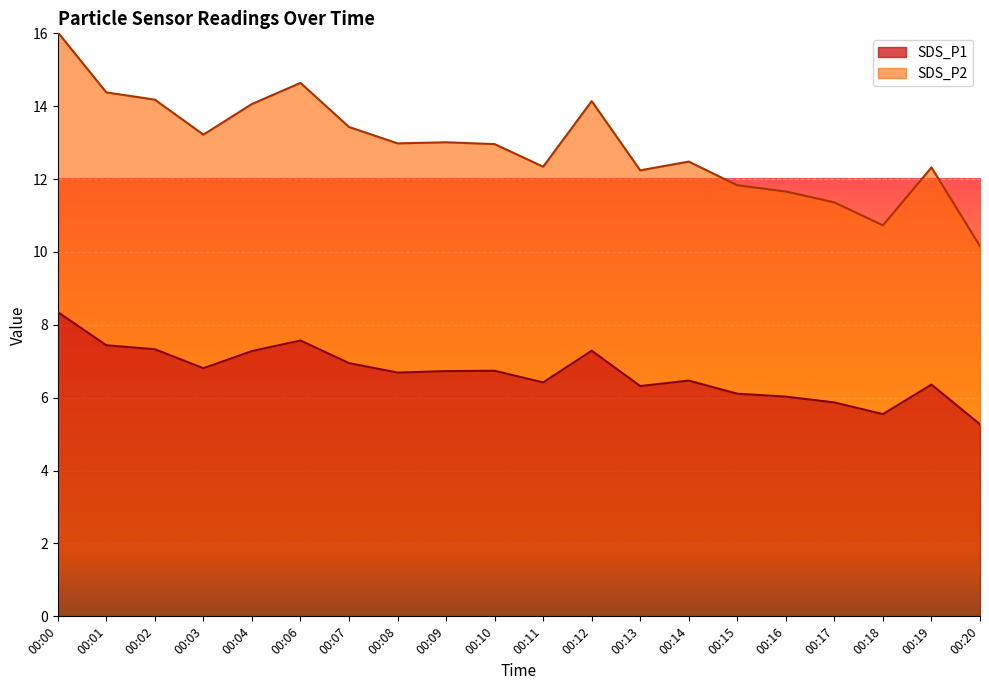

At which label does SDS_P1 first exceed 6?

00:00